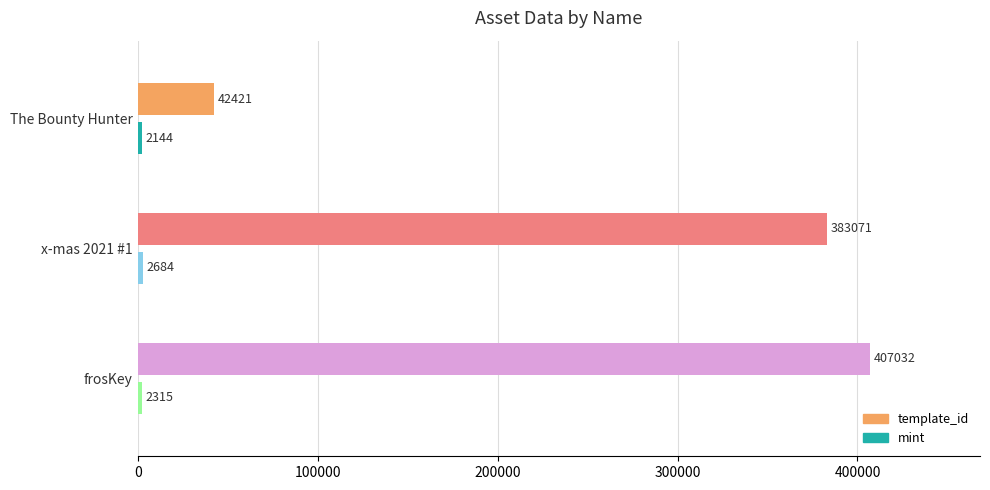

What is the difference between the maximum and minimum values in the template_id series?

364611